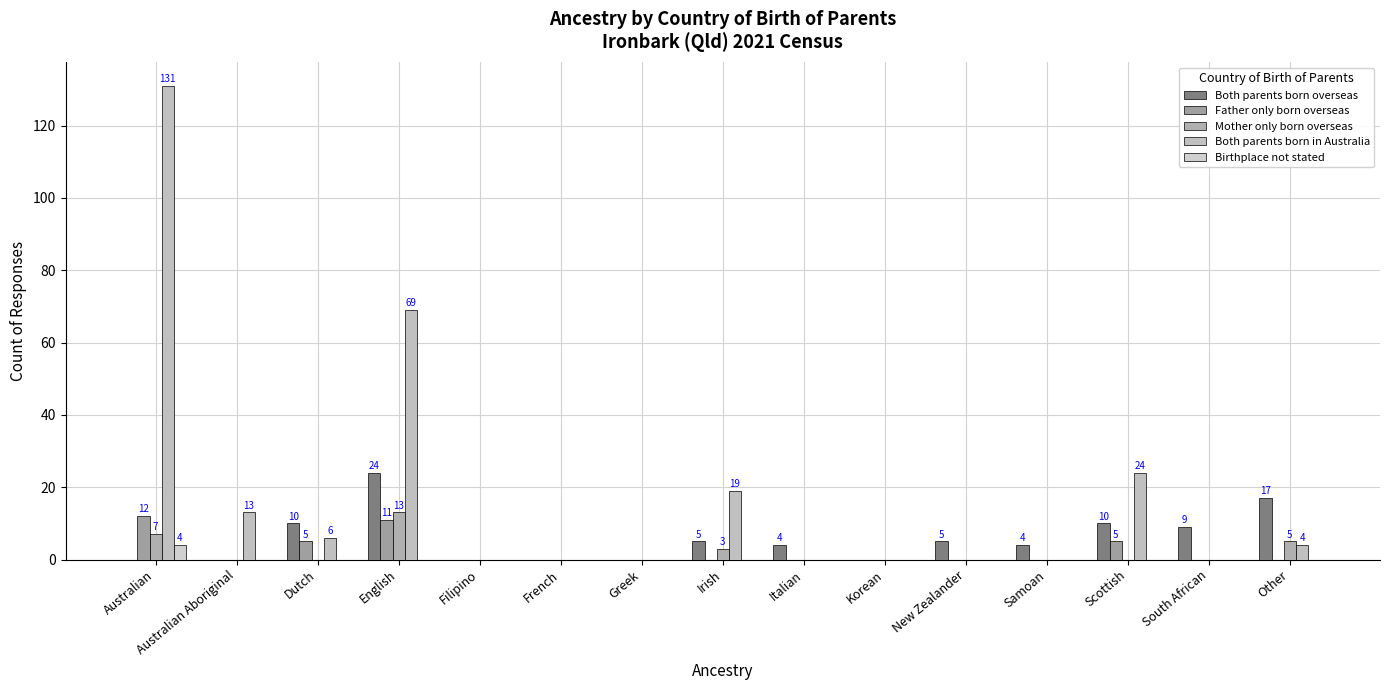

Does the chart contain stacked bars?

No